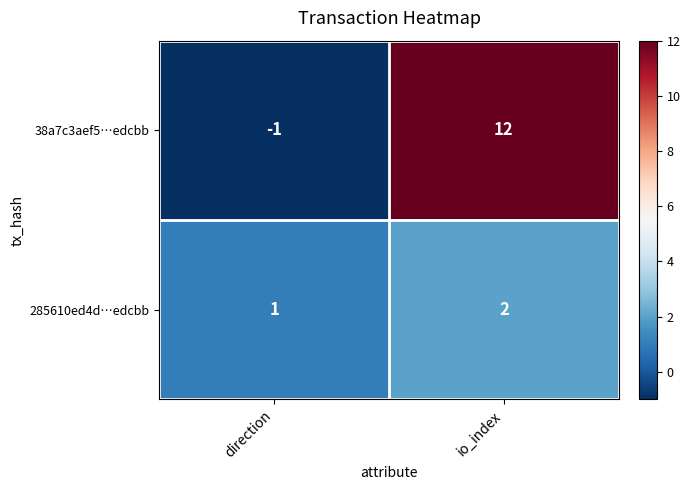

At which category does the chart reach its minimum across all series?

direction